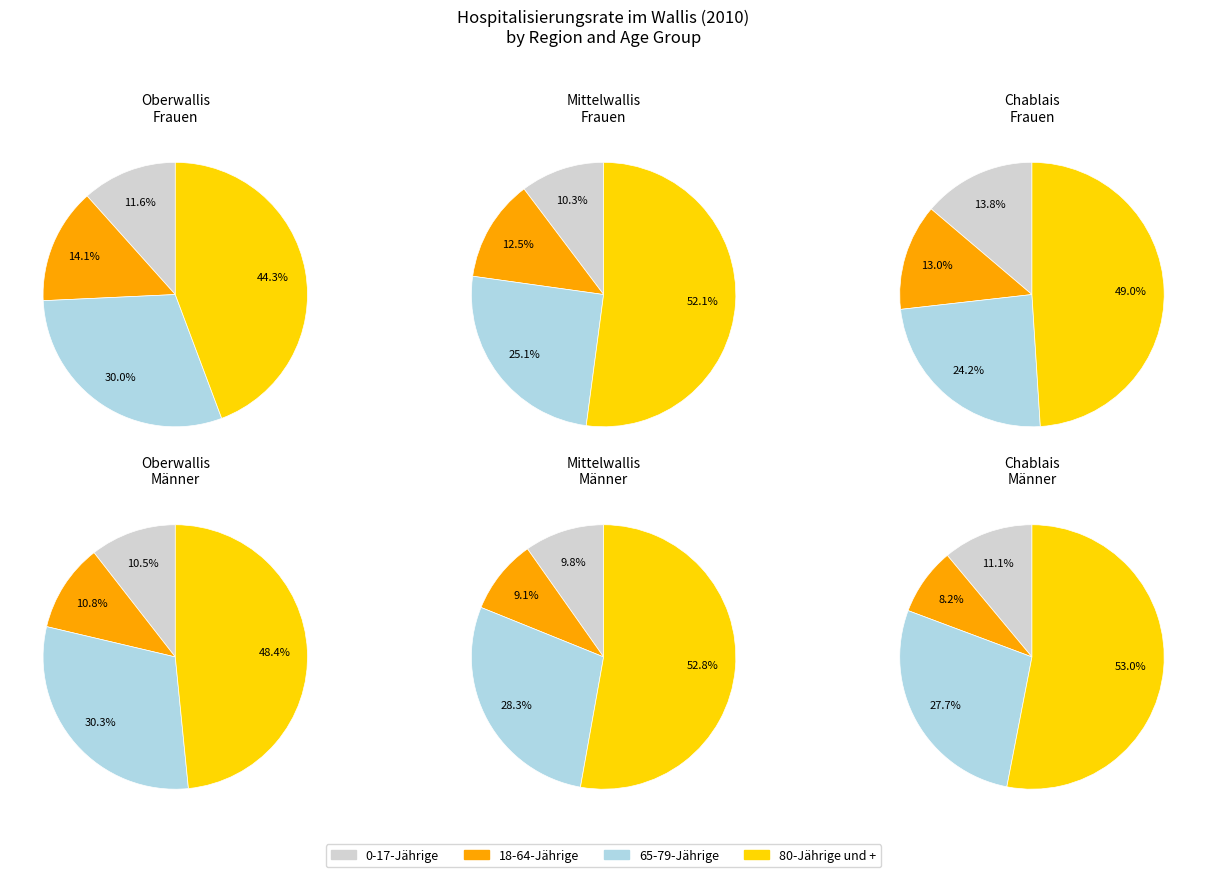

What percentage do Walliser Chablais and Oberwallis together represent?

73.0%